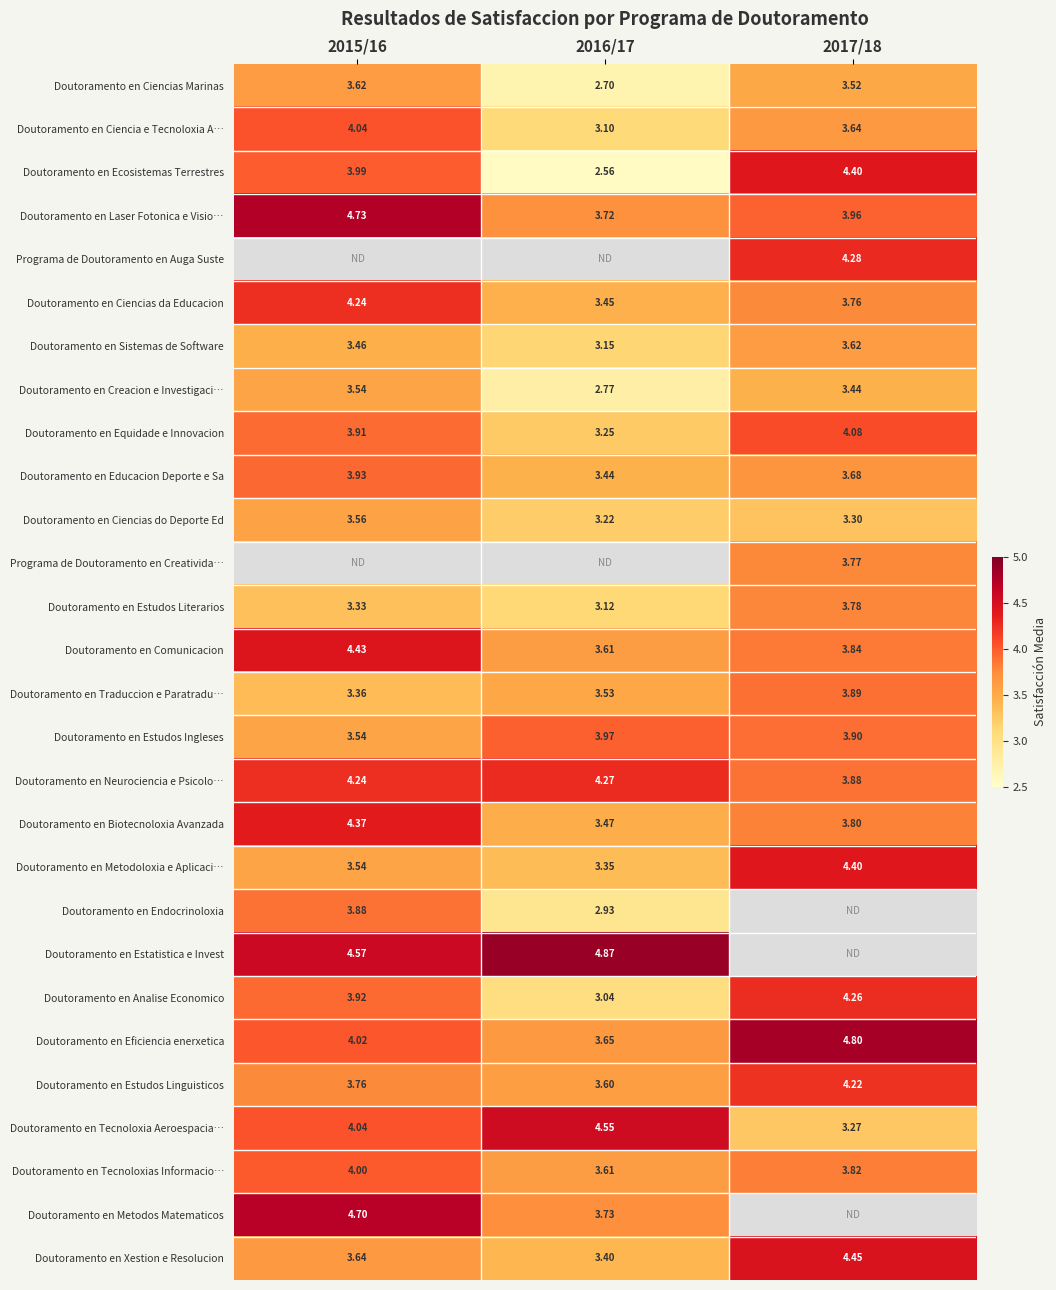

How many data points does each series have?

3